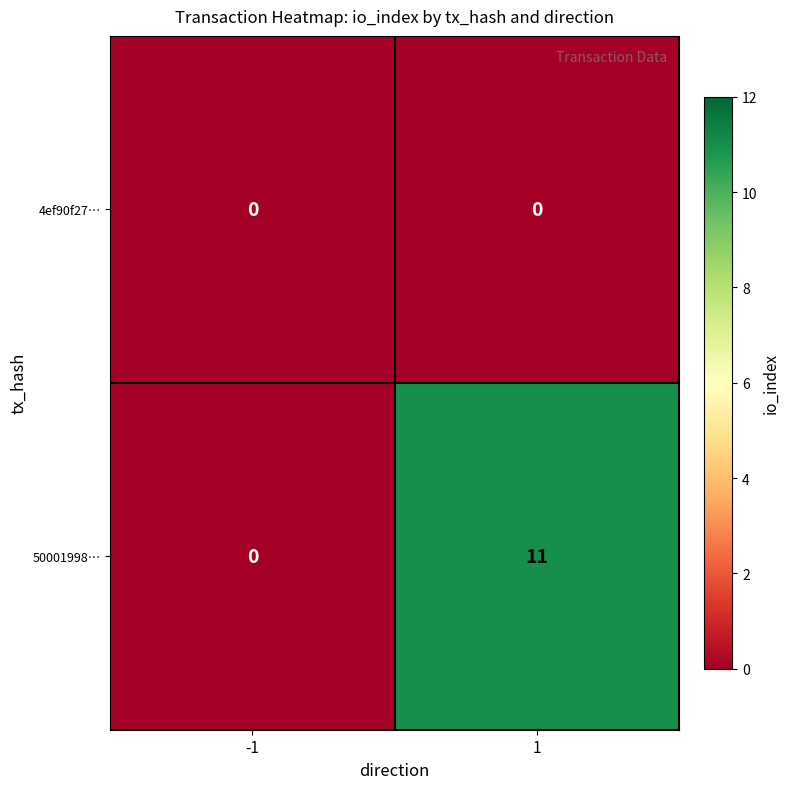

Between -1 and 1, which series saw the biggest shift?

50001998…